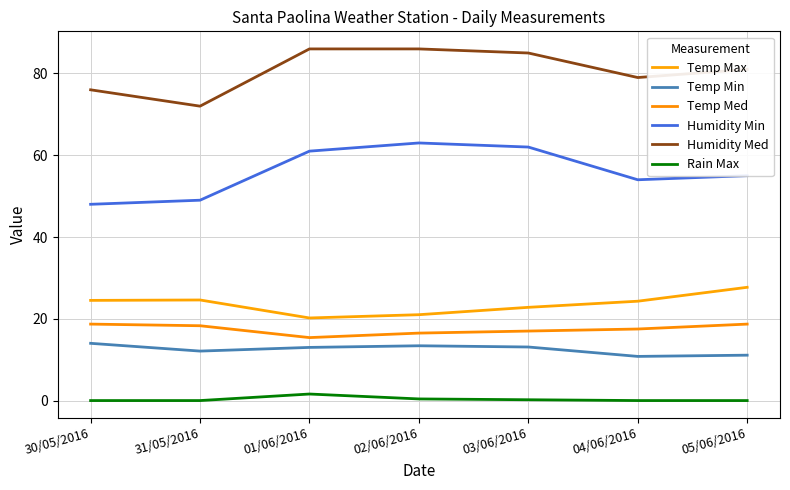

Does the chart display data point markers on the line(s)?

No